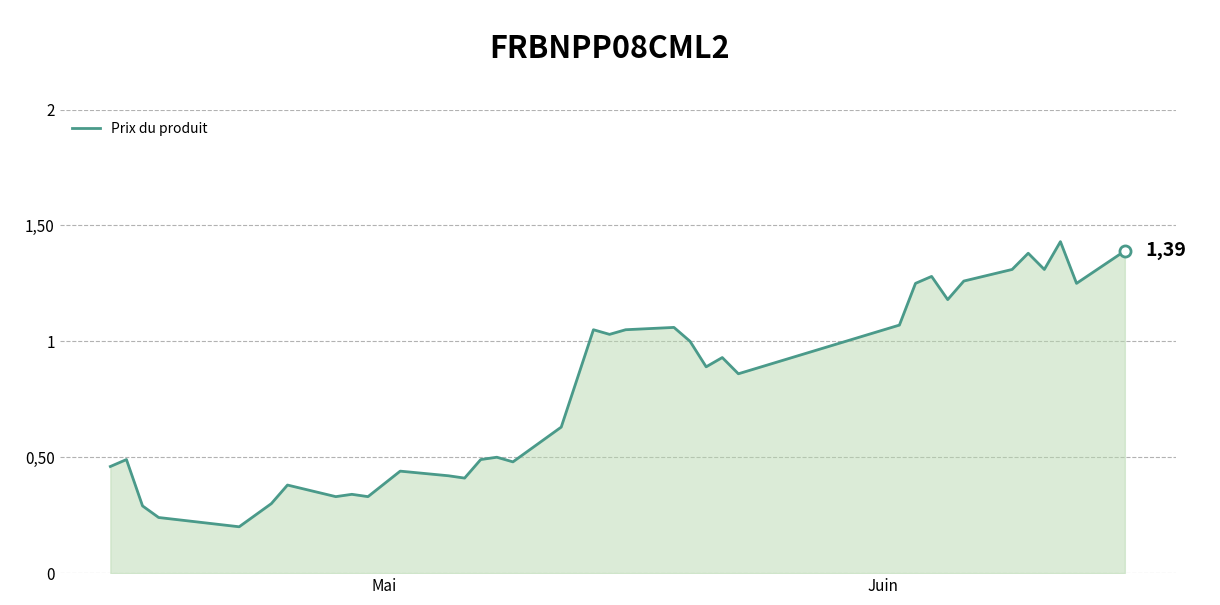

How many interior local peaks (higher than both neighbors) does the data have?

11